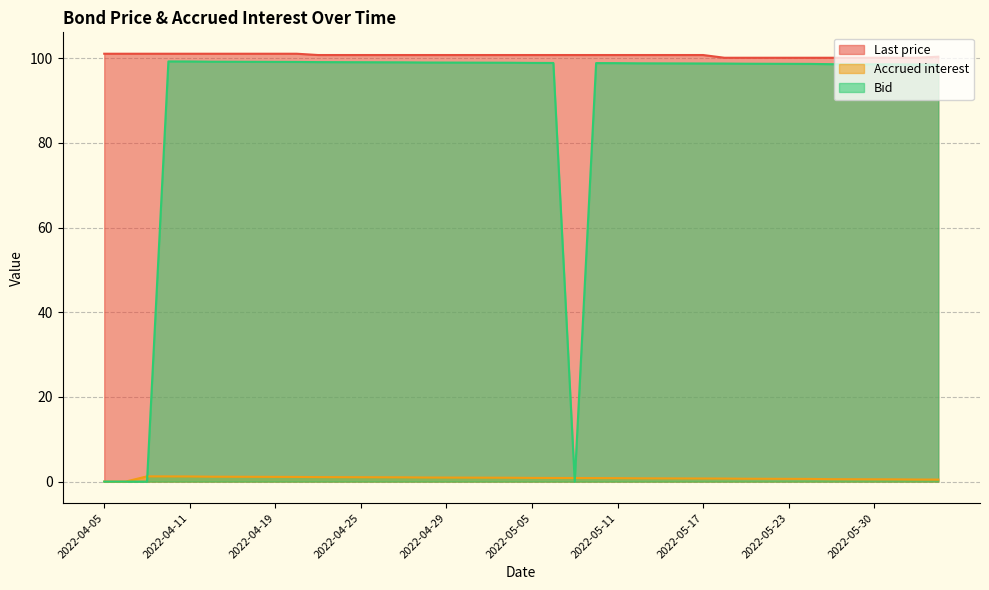

Reading right to left, what are all the values shown in this chart?

Last price: 100.3	100.1	100.1	100.1	100.1	100.1	100.1	100.1	100.1	100.1	100.1	100.7	100.7	100.7	100.7	100.7	100.7	100.7	100.7	100.7	100.7	100.7	100.7	100.7	100.7	100.7	100.7	100.7	100.7	100.7	101.0	101.0	101.0	101.0	101.0	101.0	101.0	101.0	101.0	101.0
Accrued interest: 0.5	0.5	0.5	0.5	0.6	0.6	0.6	0.7	0.7	0.7	0.7	0.7	0.7	0.8	0.8	0.8	0.8	0.8	0.9	0.9	0.9	0.9	0.9	1.0	1.0	1.0	1.0	1.0	1.0	1.1	1.1	1.1	1.1	1.1	1.2	1.2	1.2	1.2	0.0	0.0
Bid: 98.5	98.5	98.5	98.5	98.6	98.6	98.6	98.7	98.7	98.7	98.7	98.7	98.7	98.8	98.8	98.8	98.8	0.0	98.9	98.9	98.9	98.9	98.9	99.0	99.0	99.0	99.0	99.0	99.0	99.1	99.1	99.1	99.1	99.1	99.2	99.2	99.2	0.0	0.0	0.0